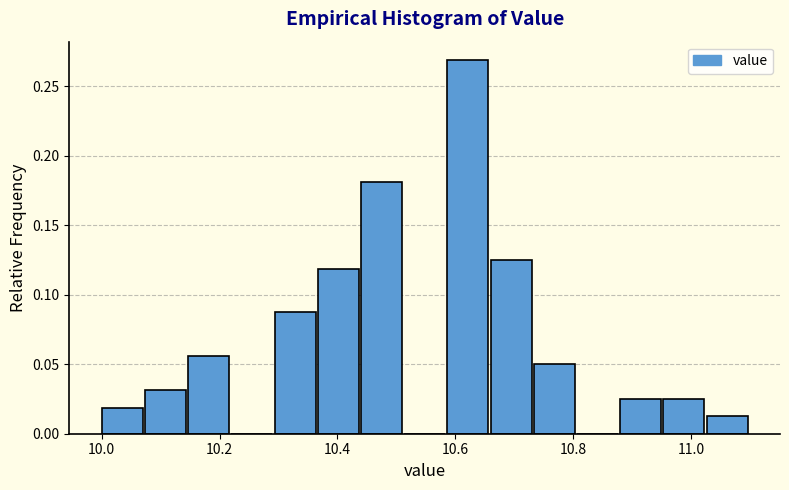

Read against the x-axis, roughly where is the centre of the tallest bar?

10.62